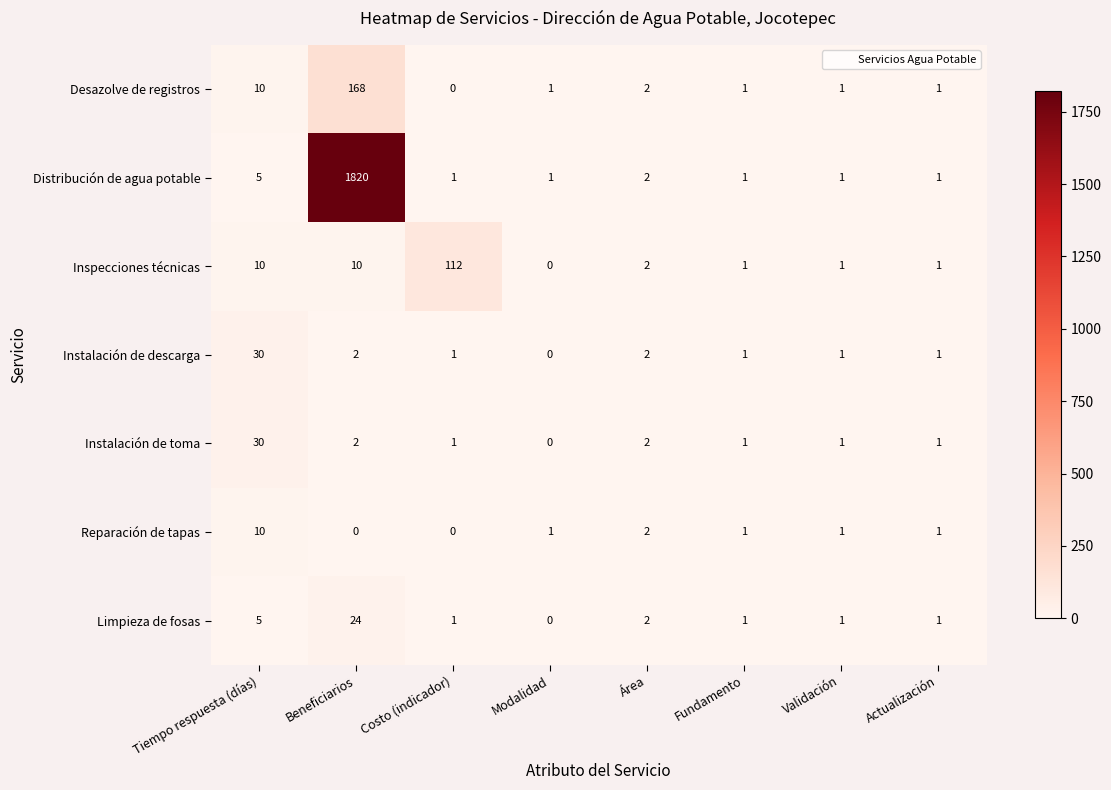

The Instalación de descarga series shows 1 at Actualización. True or false?

True